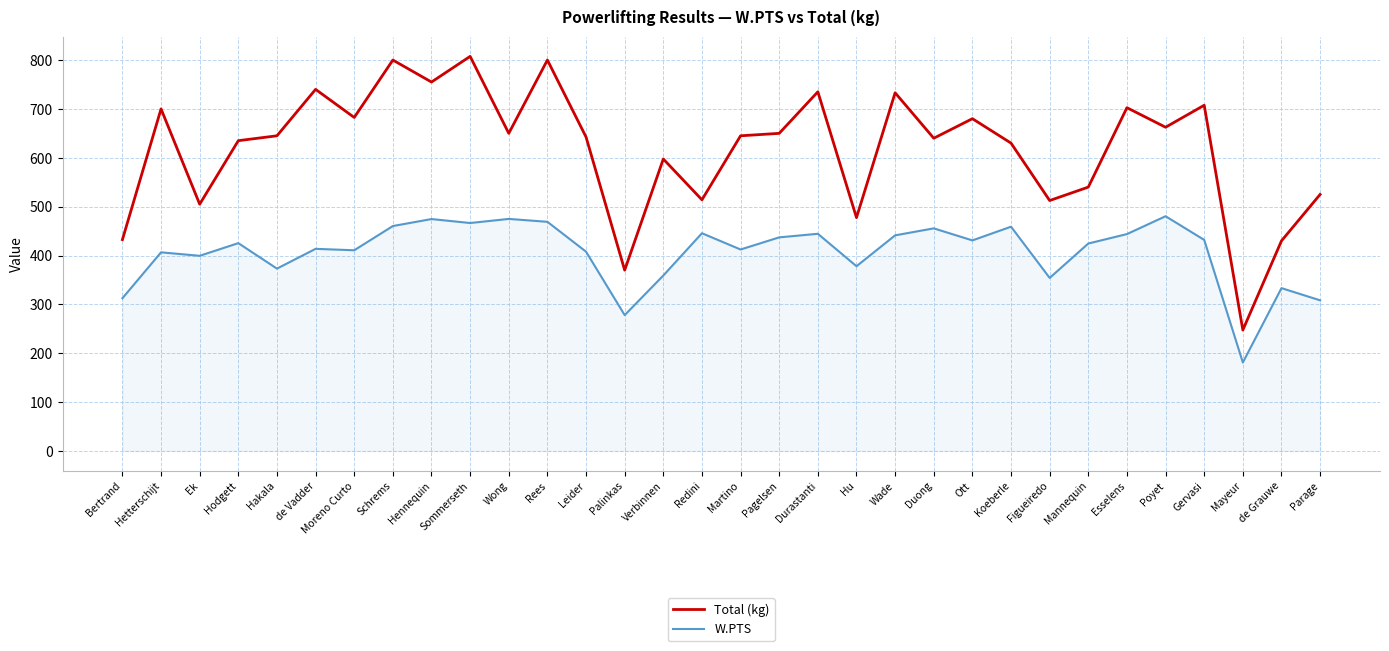

Which series has the largest total across all categories?

Total (kg)